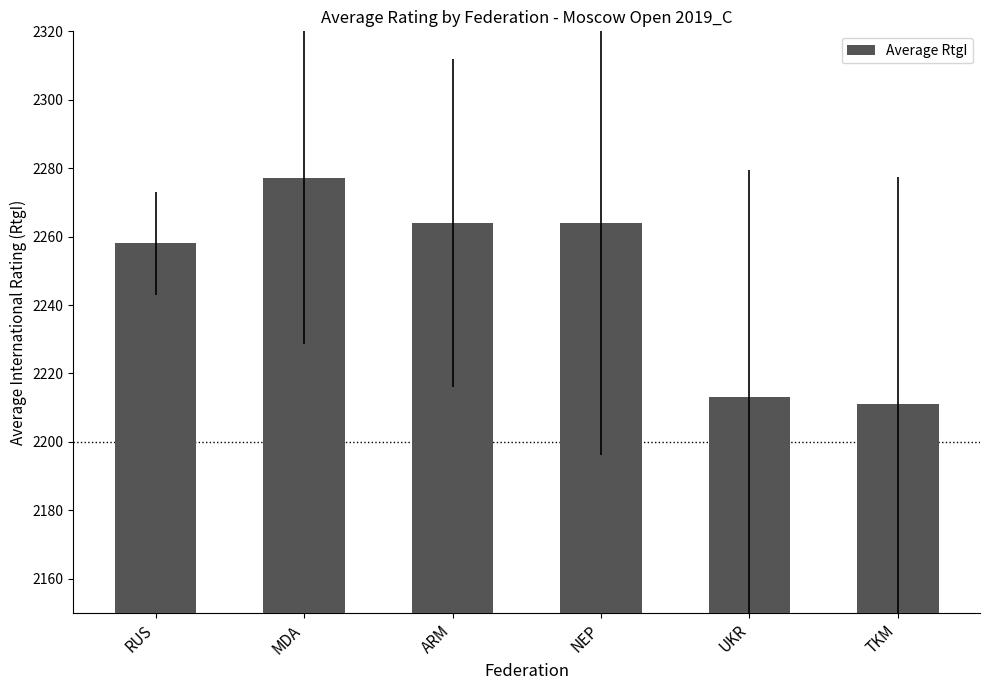

How many data points are less than 2264?

3